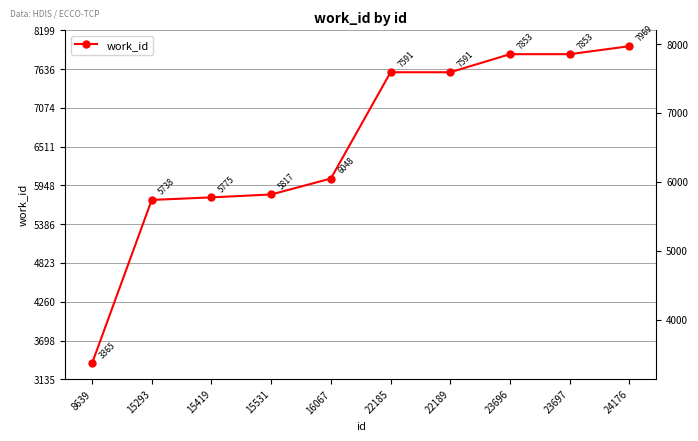

True or false: the data shows 6048 at 16067.

True